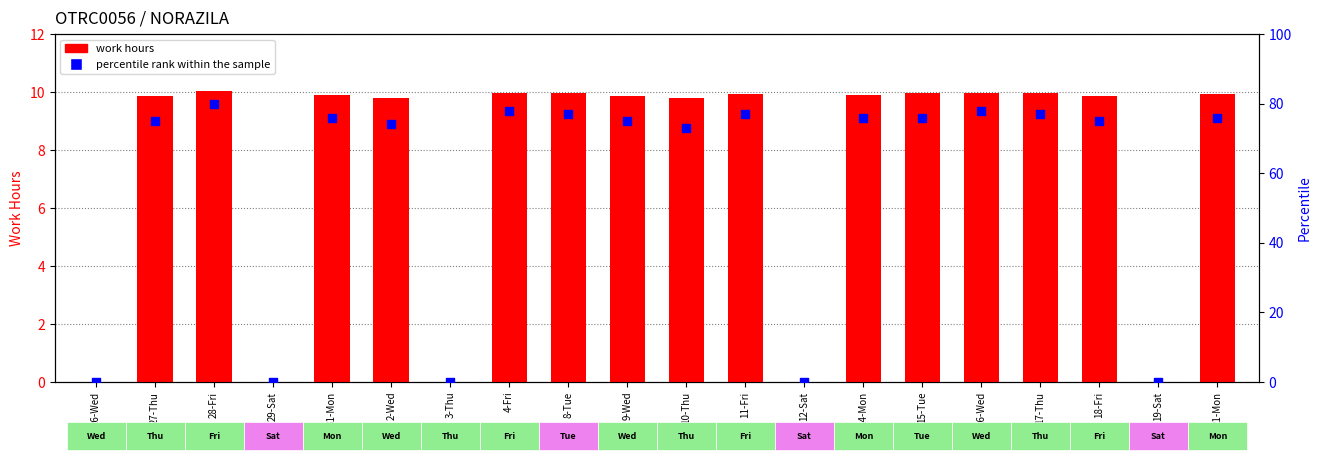

What are all the series names shown in the legend?

work hours, percentile rank within the sample